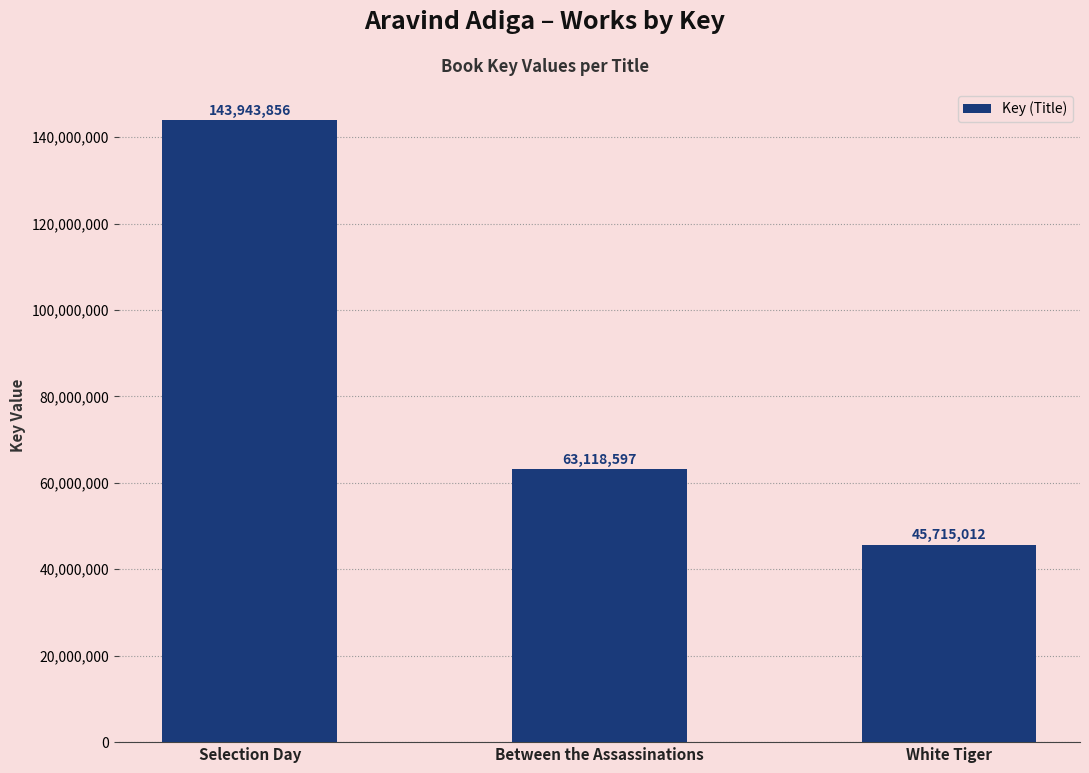

What is the ratio of the value at Selection Day to the value at Between the Assassinations?

2.3